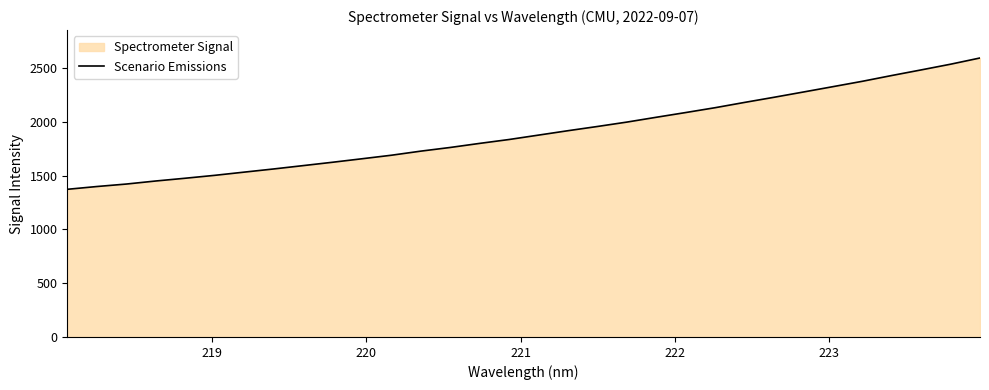

How many lines are shown in the chart?

1